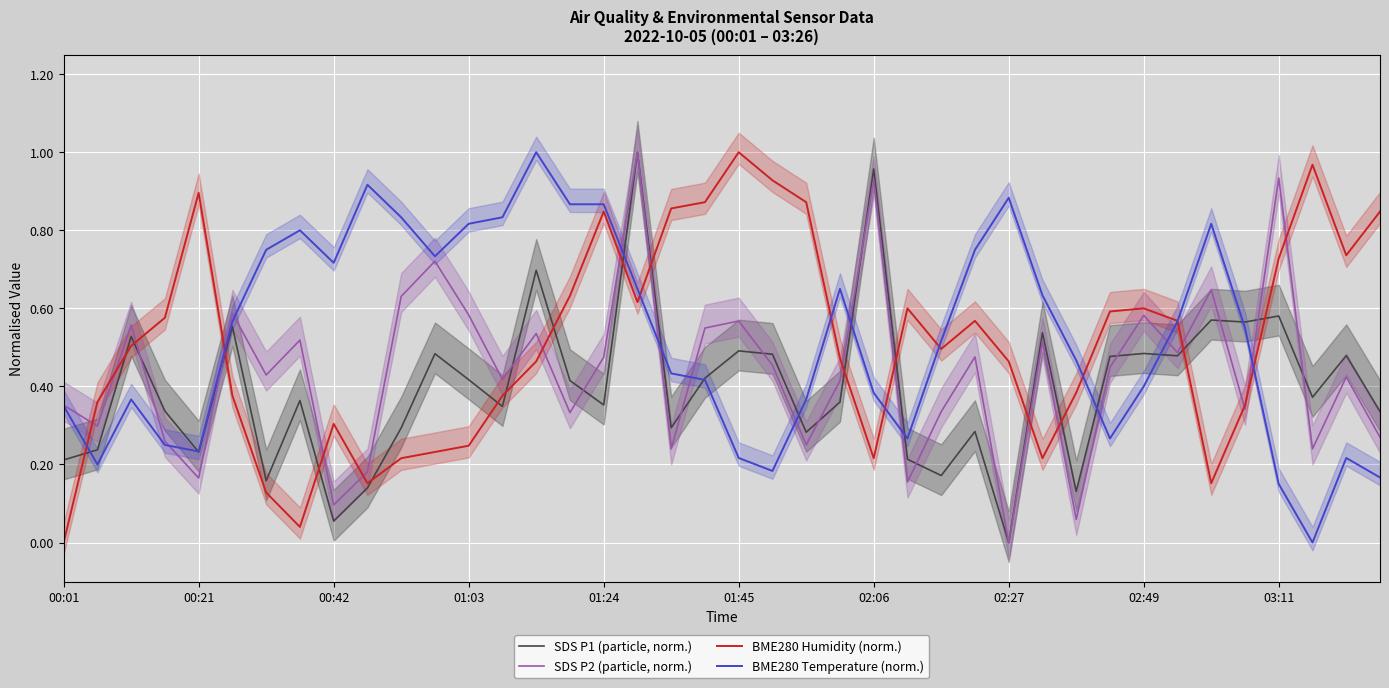

How many lines are shown in the chart?

4